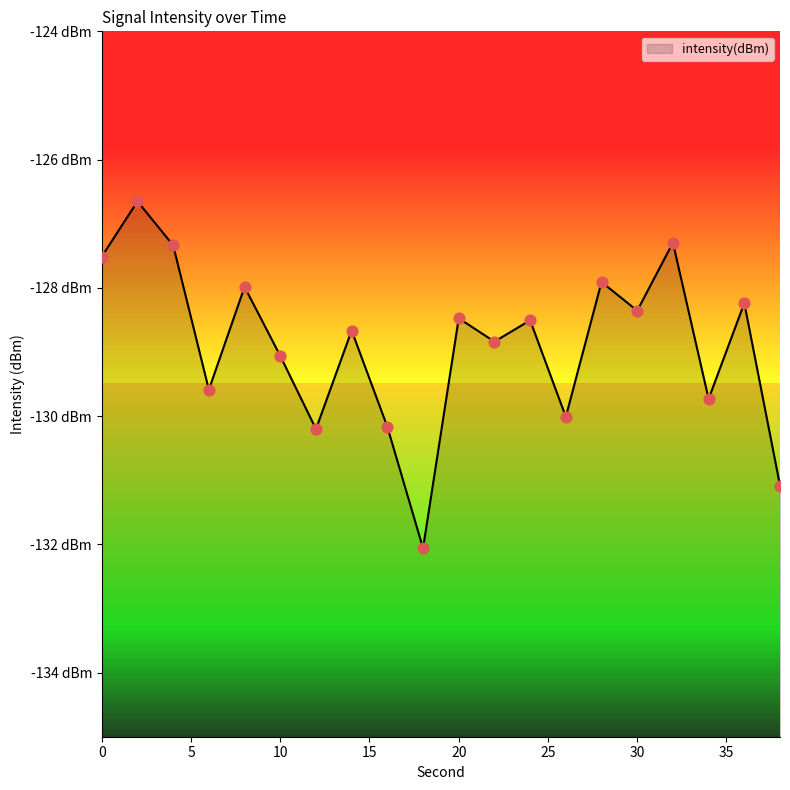

What is the change in value from 12 to 14?

+1.5